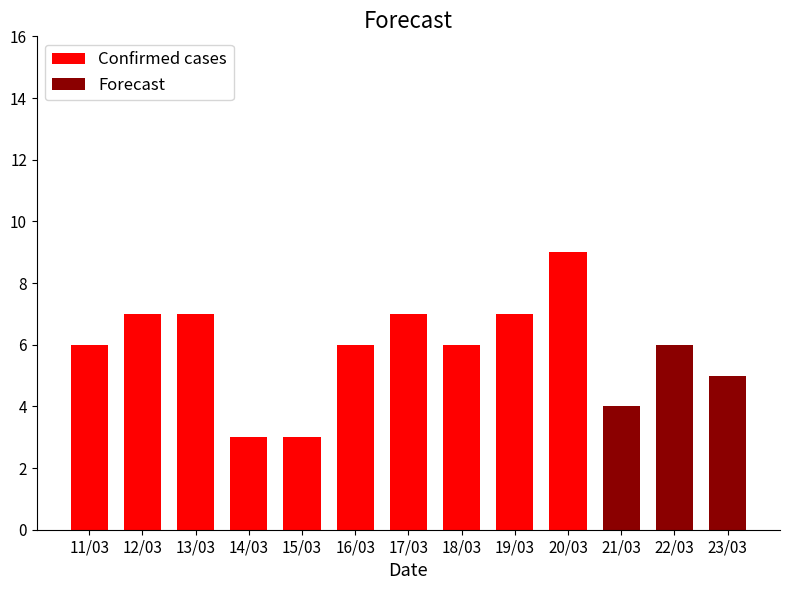

How many series are shown in this chart?

2